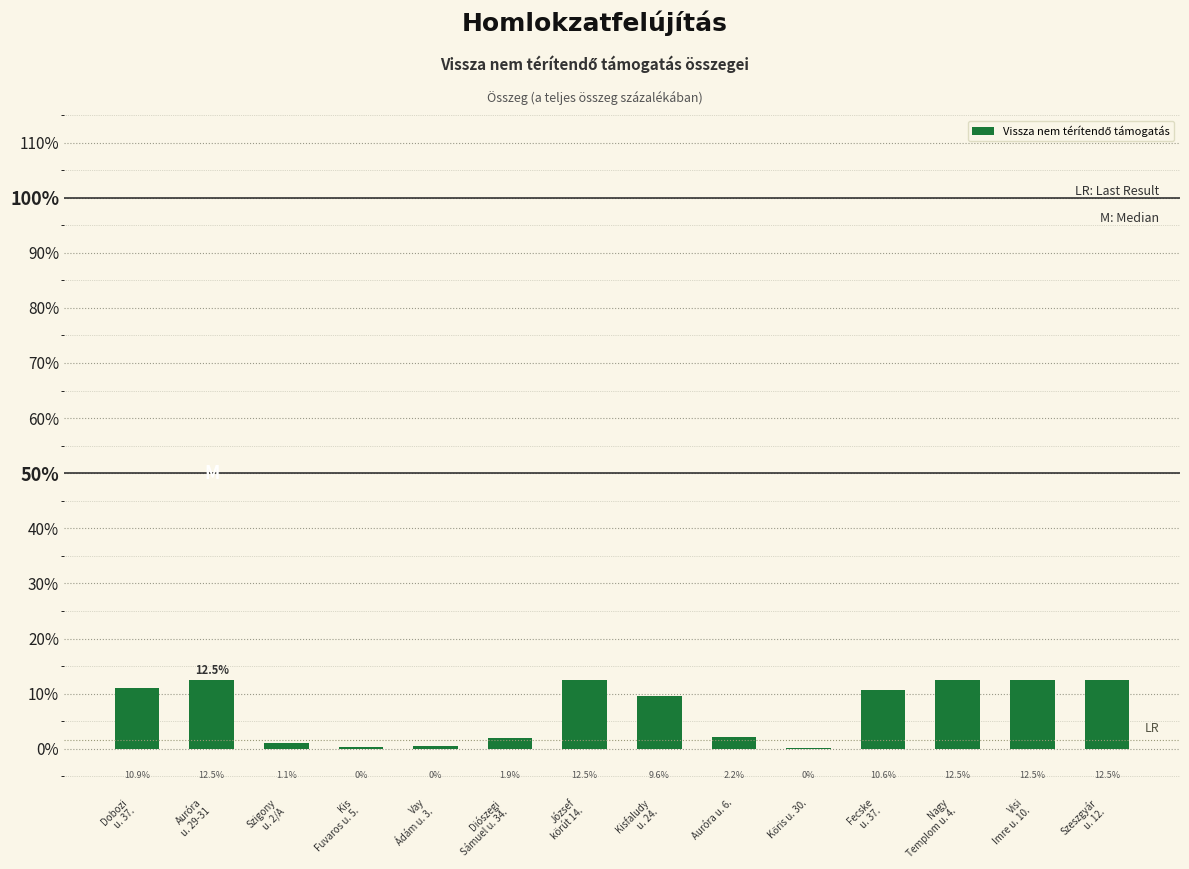

What is the greatest value displayed?

12.5